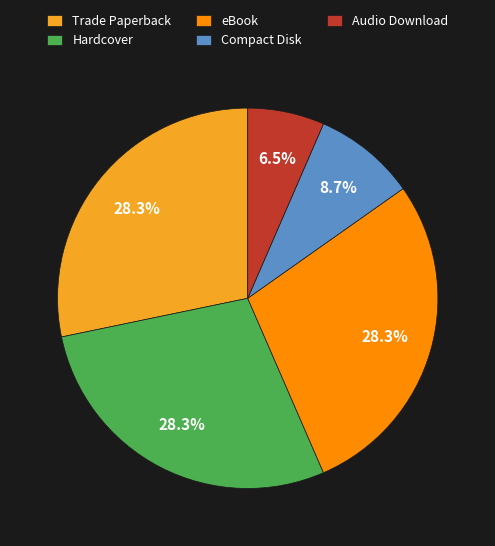

Is it true that Audio Download is 1% of the pie?

False